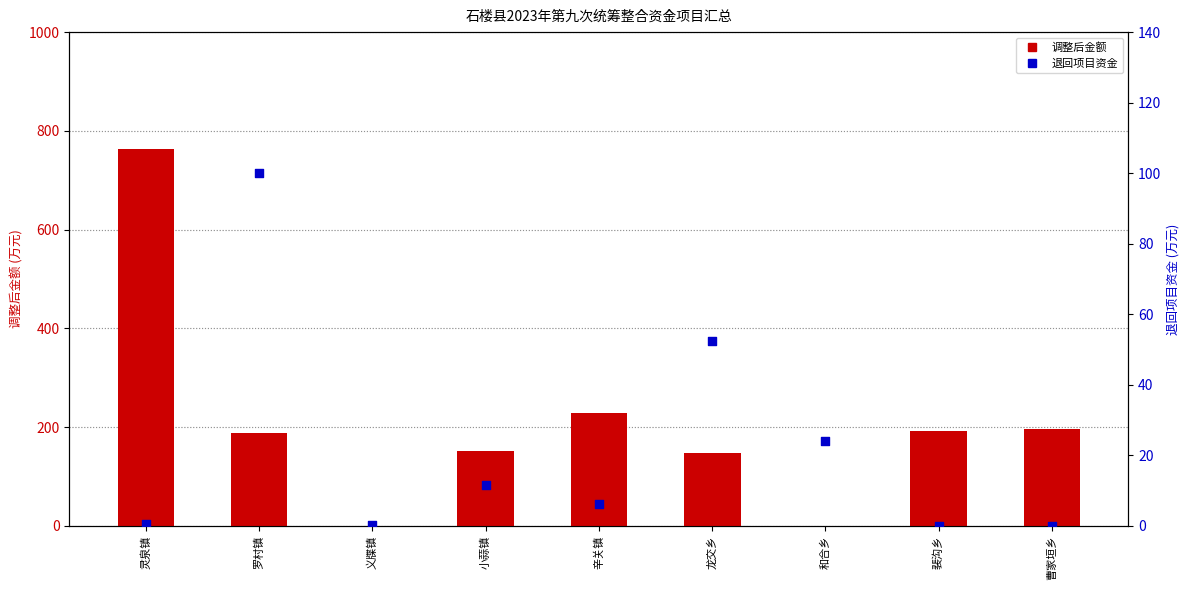

Which series has the largest total across all categories?

调整后金额